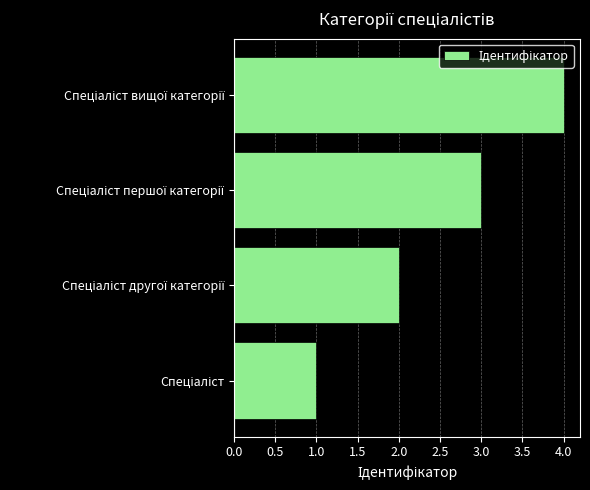

What is the difference between the second highest and minimum values?

2